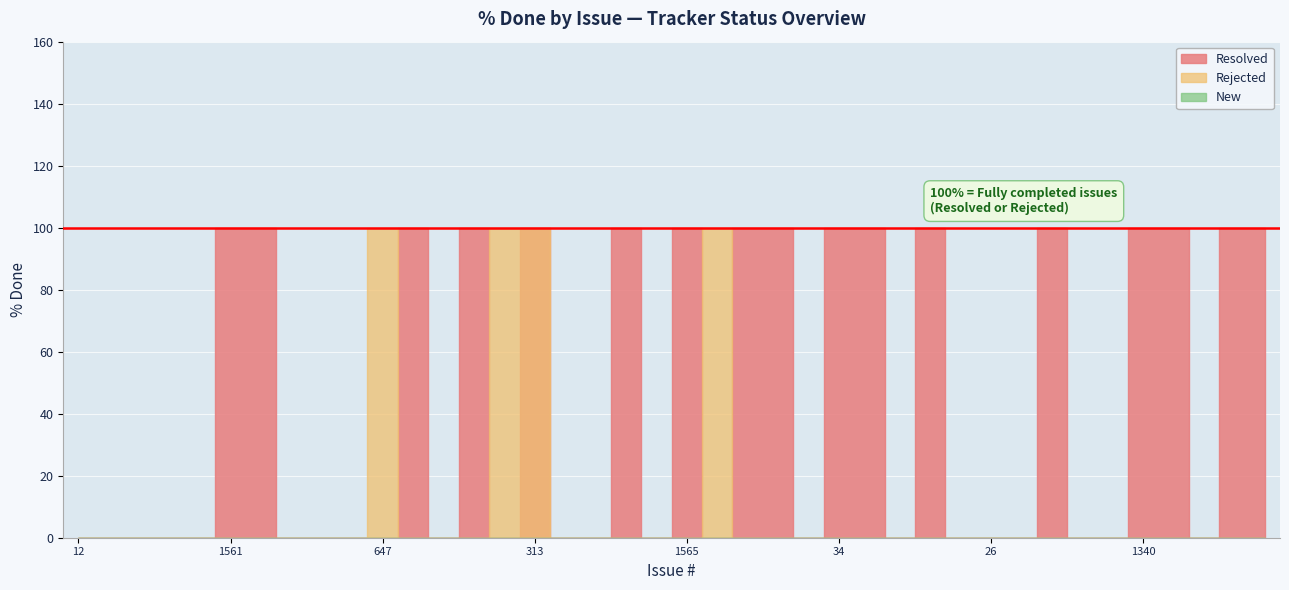

Which series has the largest range (max minus min)?

Resolved